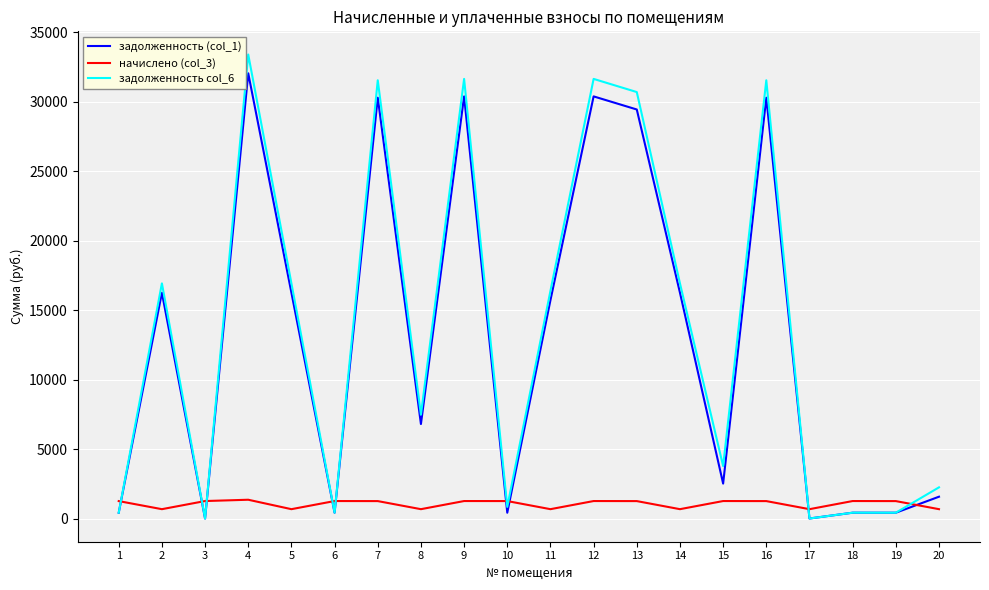

At how many categories does at least one series exceed 21973?

6